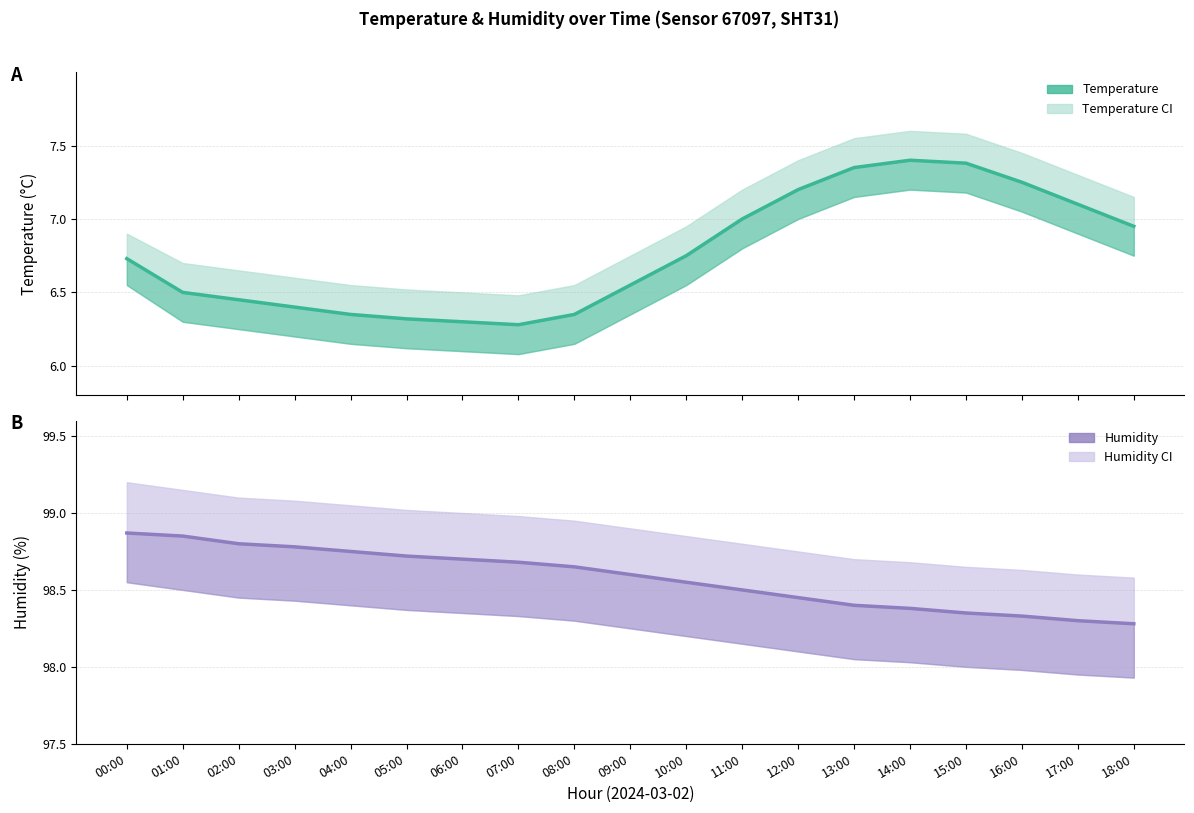

Between 03:00 and 06:00, which series saw the biggest shift?

temperature